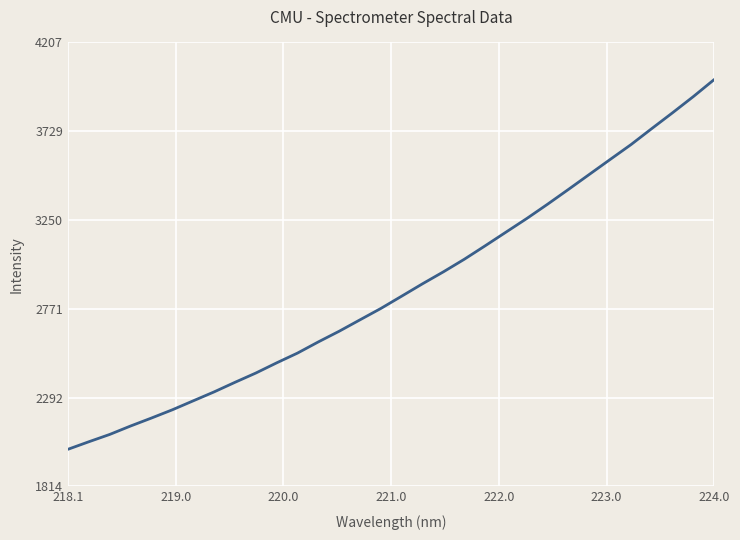

What is the difference between the maximum and minimum values?

1994.8